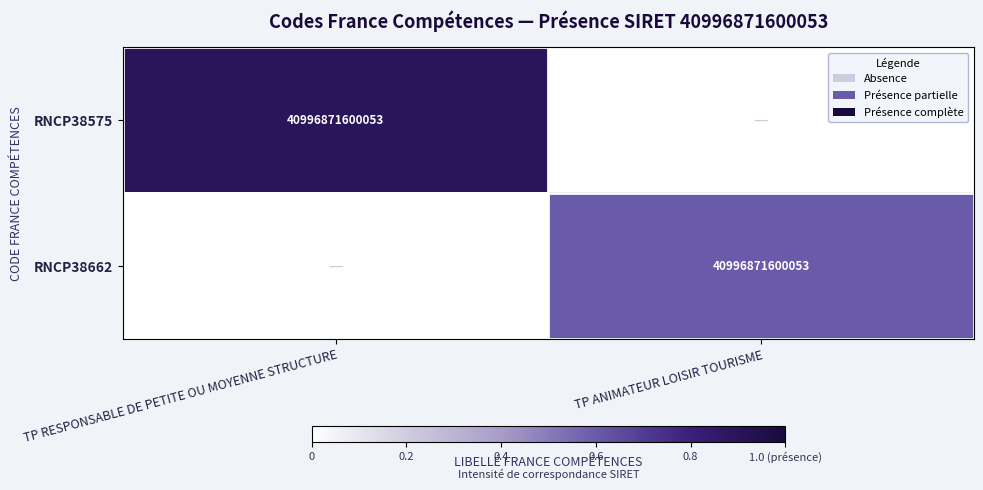

True or false: RNCP38662 has a value of 60688776838896 at TP ANIMATEUR LOISIR TOURISME.

False